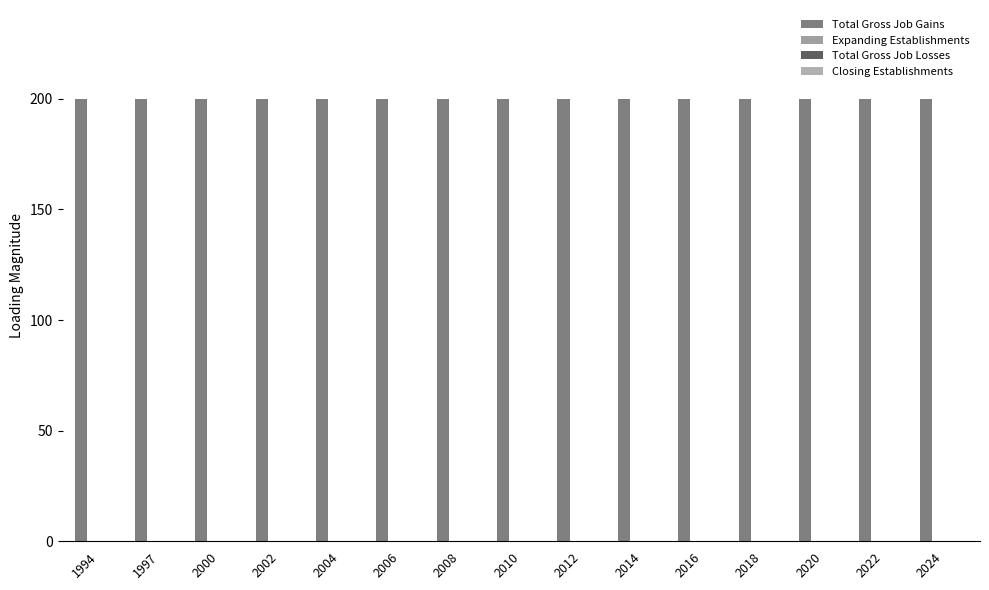

Where is Expanding Establishments nearest to the value 0?

1994